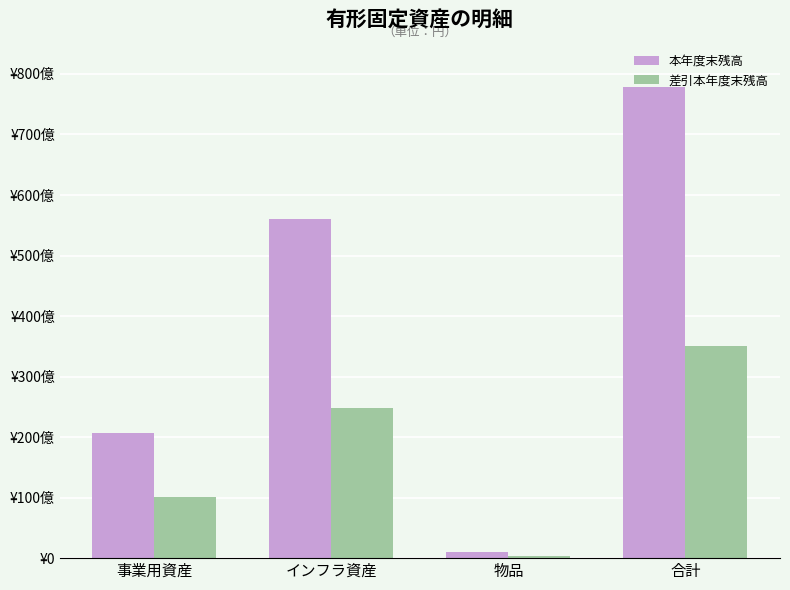

What is the value of the 差引本年度末残高 bar at the 3rd from the left?

271399959